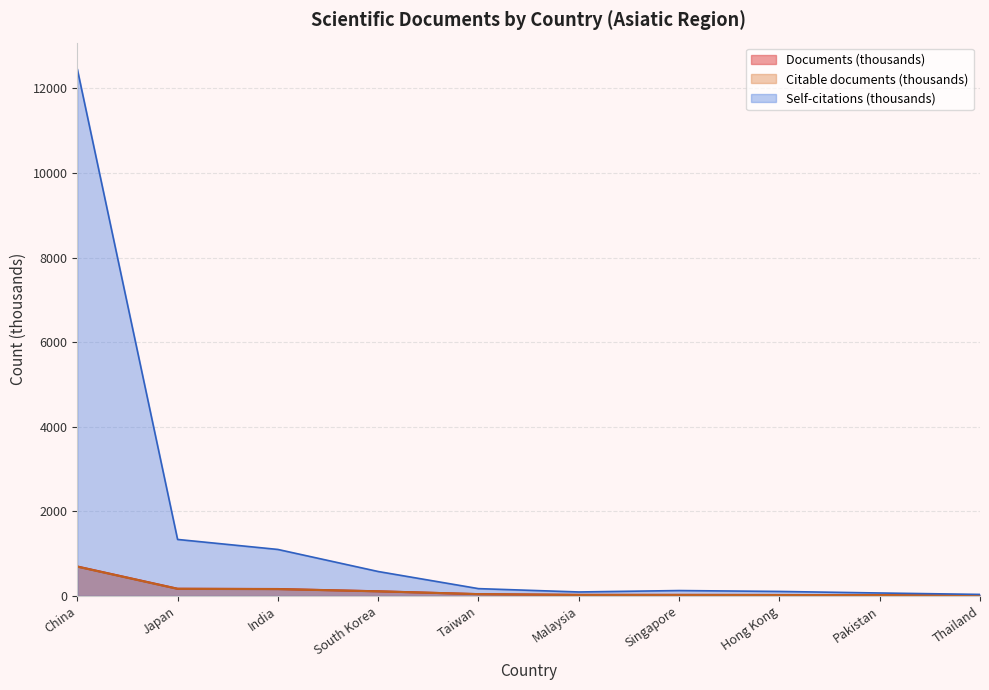

How many values in the Citable documents series exceed 42?

5